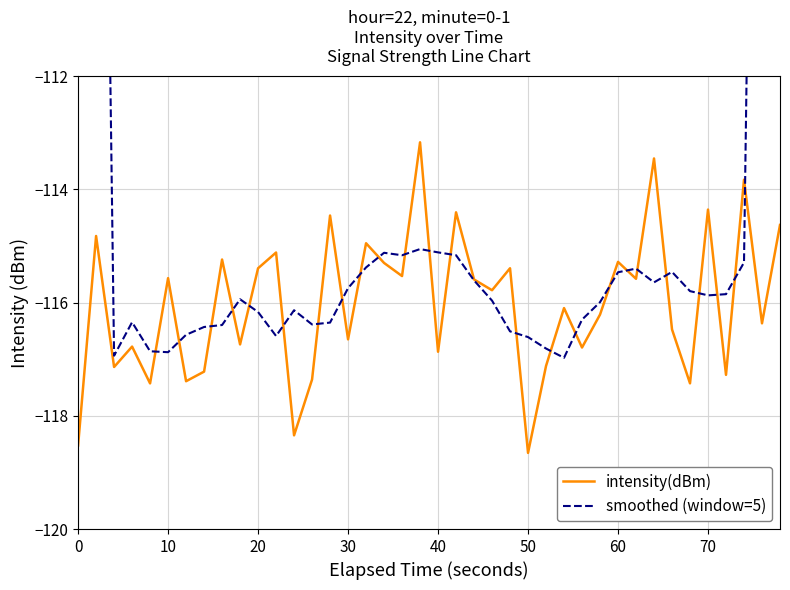

What is the value of the intensity(dBm) point at the 30th from the left?

-116.2